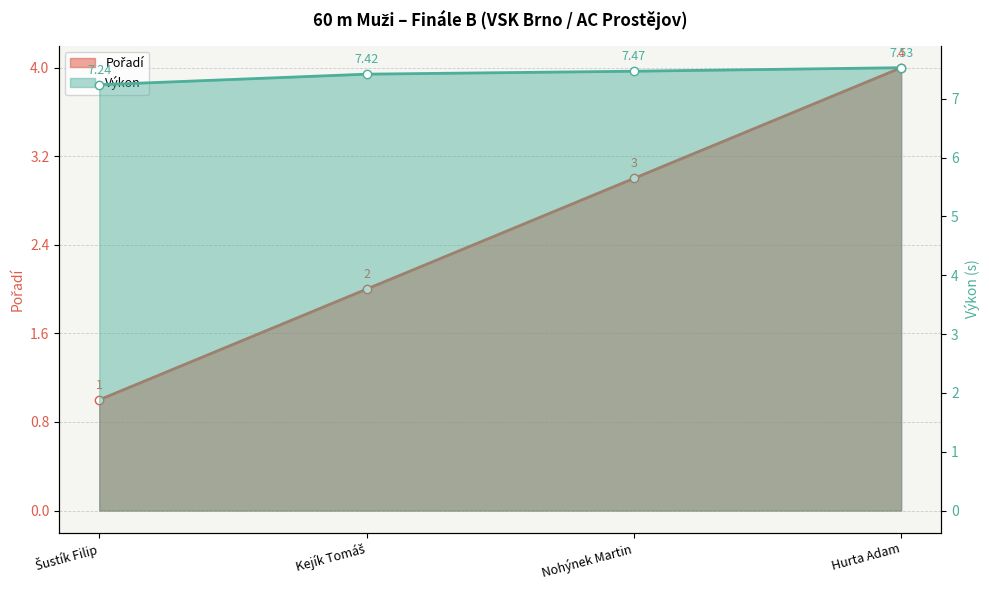

True or false: Výkon has more than 2 points higher than both neighbors.

False